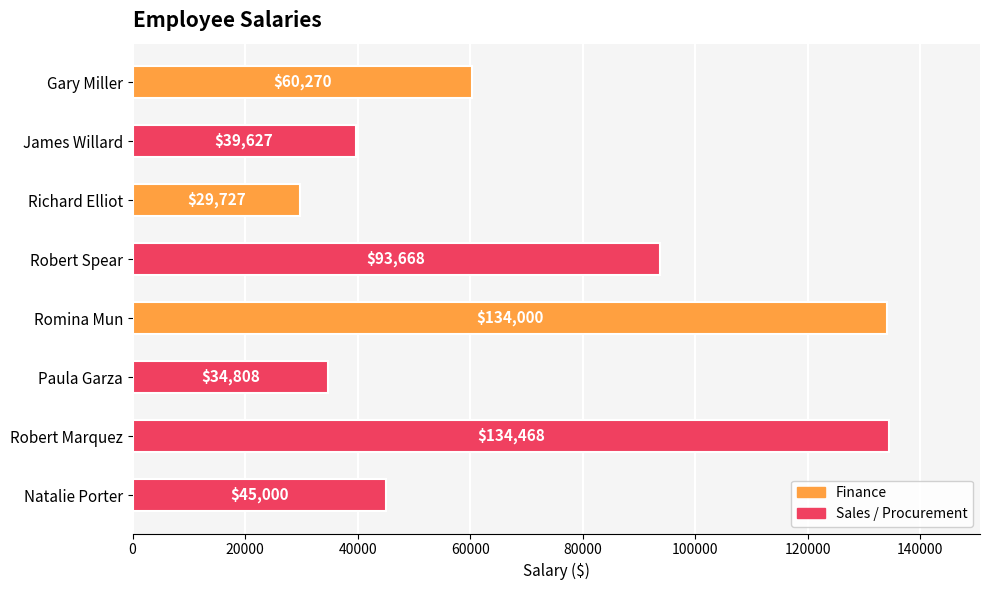

Read the value at Gary Miller.

60270